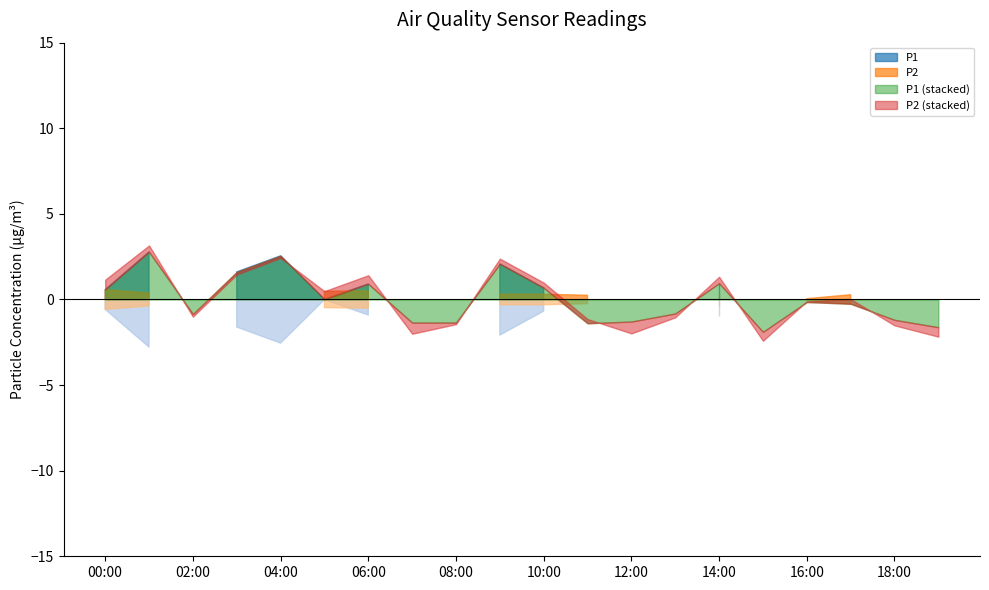

How many interior local valleys does the P2 series have?

3